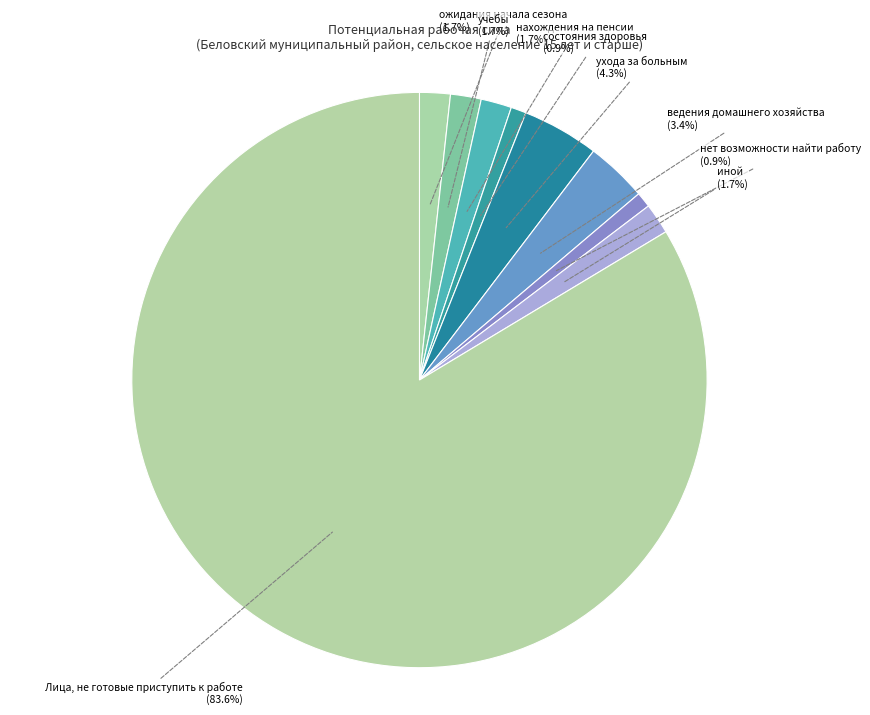

How many slices are in this pie chart?

9